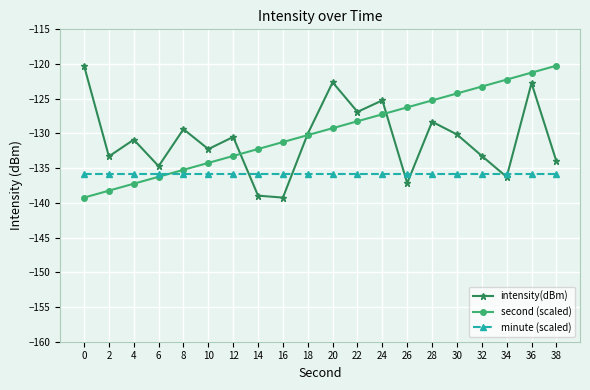

How many times do minute (scaled) and second (scaled) cross each other?

1